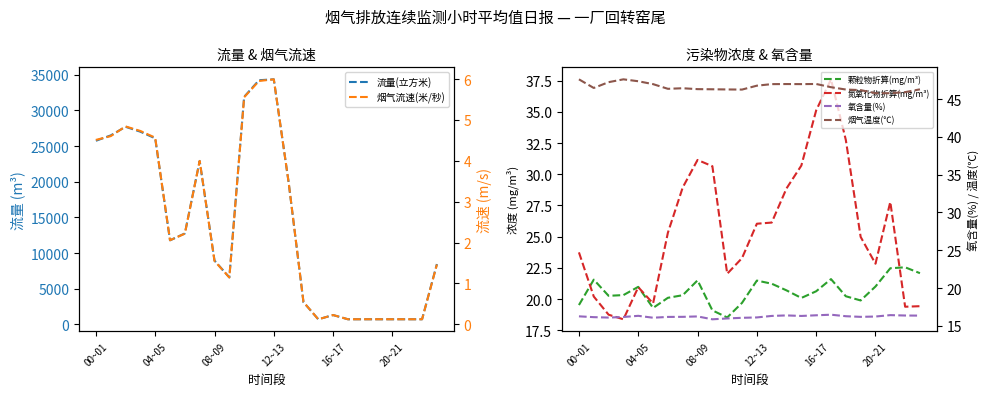

Is it true that 烟气温度(℃) equals 73.9 at 15?

False